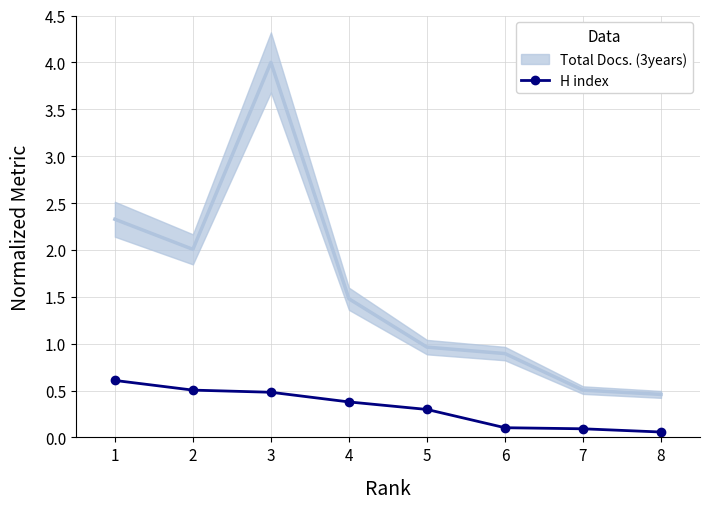

What is the average value?

0.3